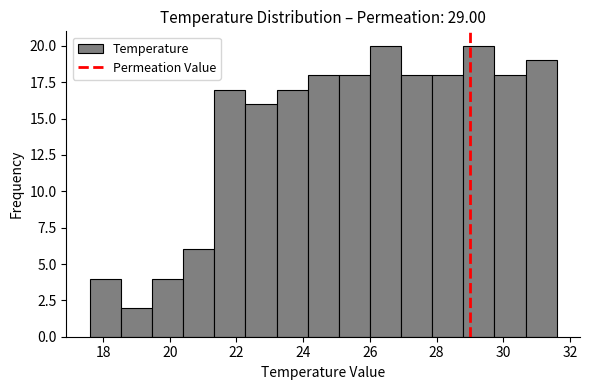

What is the height of the bar covering 18.6 to 19.4 on the x-axis? Neither the bar edges nor the heights are printed on the chart, so give them approximately, as read against the axes.

2